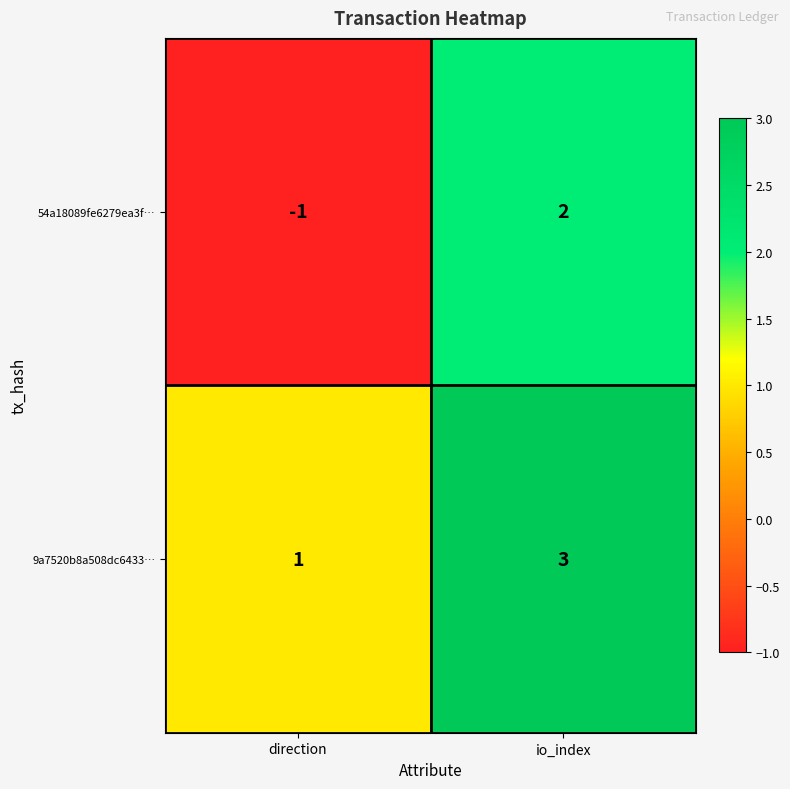

How many distinct data groups are displayed?

2